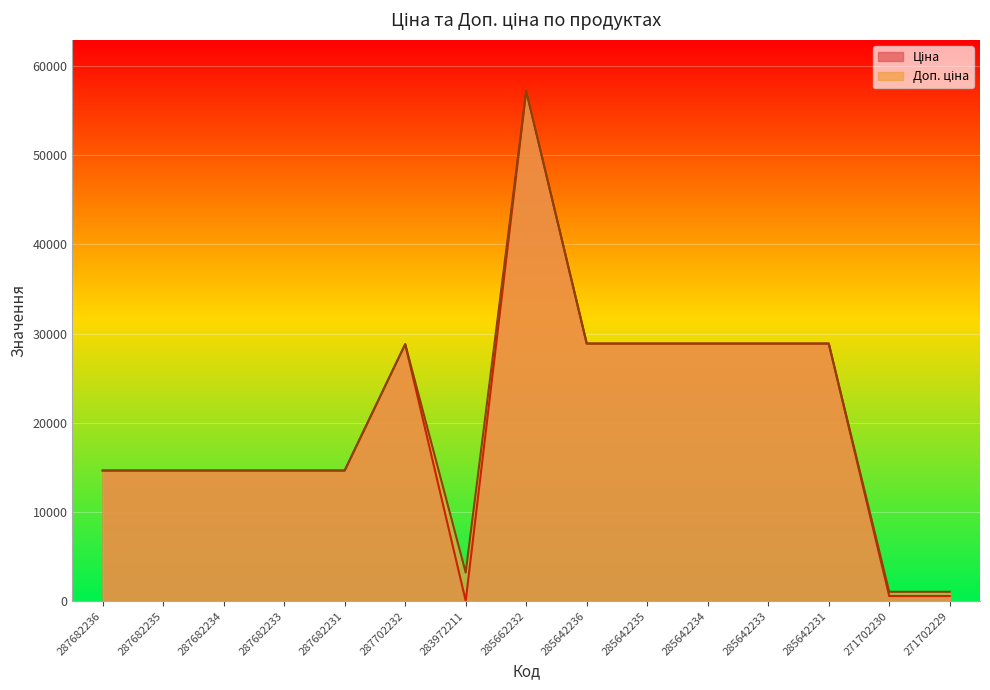

True or false: Доп. ціна and Ціна intersect in this chart.

False